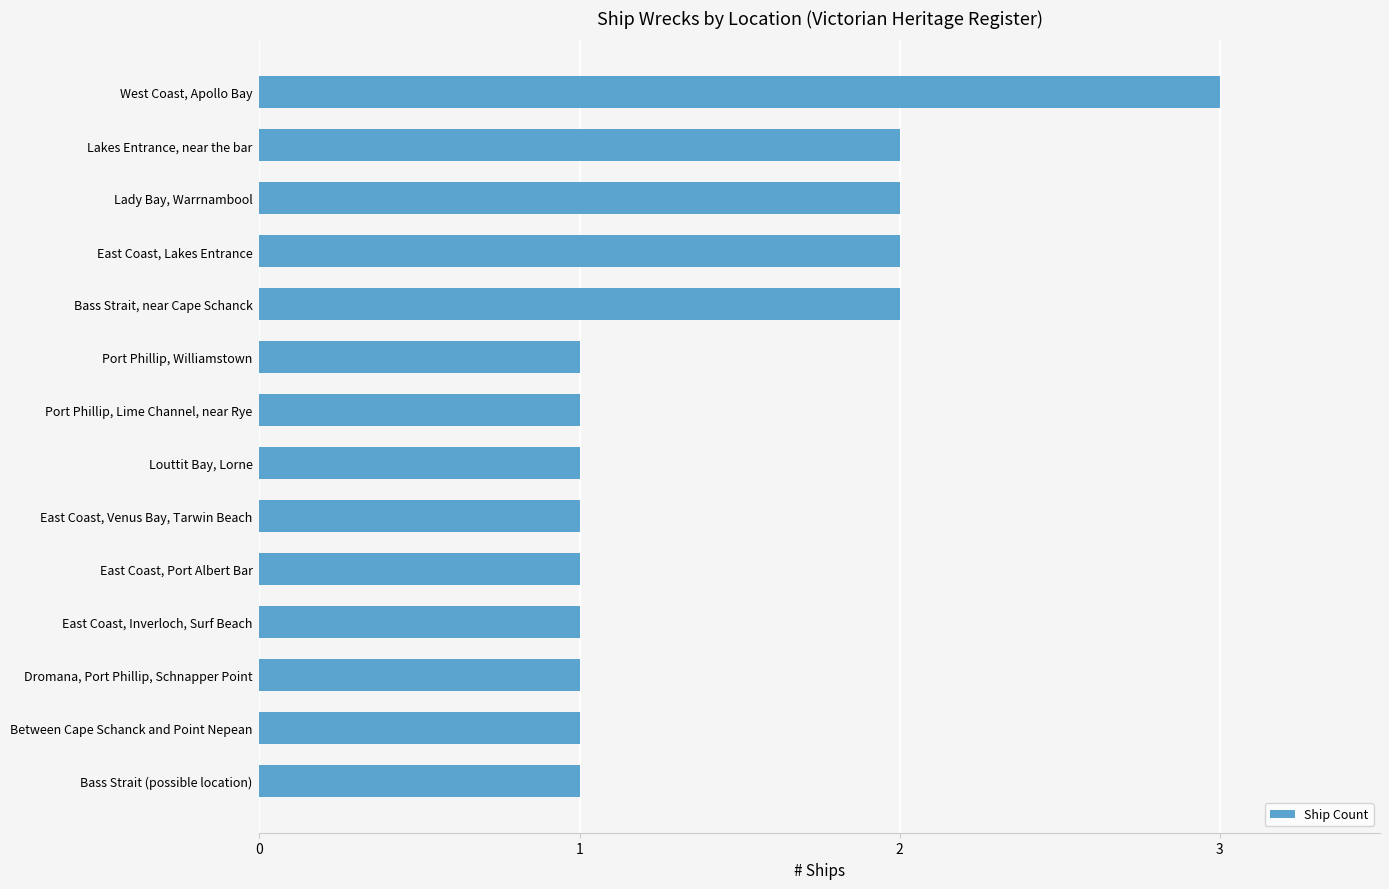

Read the value at West Coast, Apollo Bay.

3